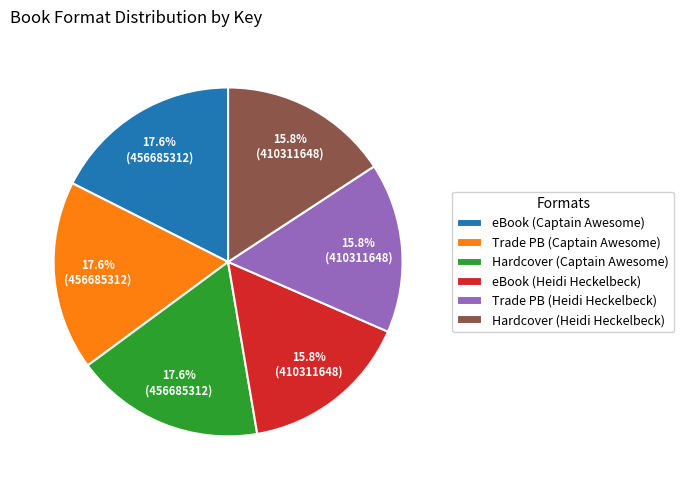

Between Trade PB (Captain Awesome) and Trade PB (Heidi Heckelbeck), which is larger?

Trade PB (Captain Awesome)